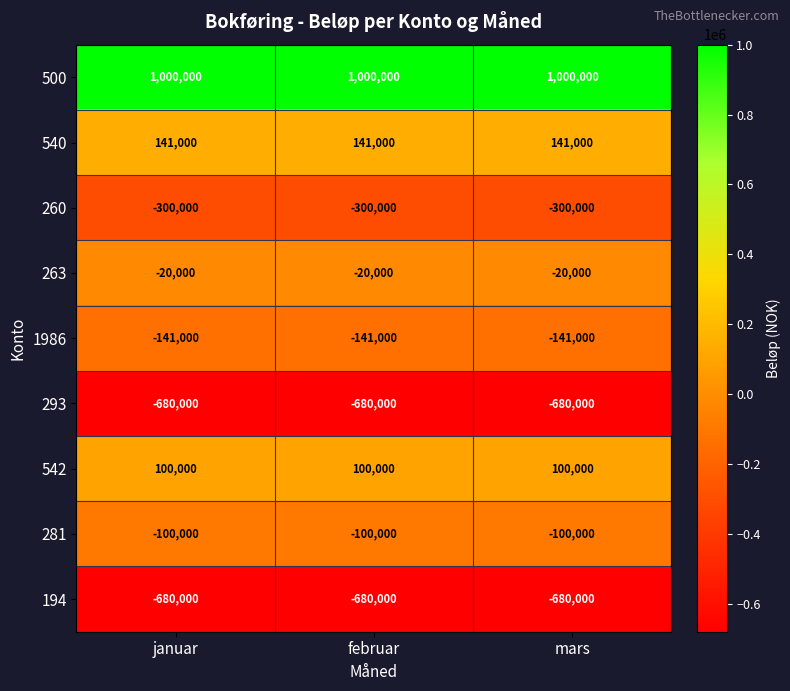

Is the value of 542 at mars greater than the value of 194 at januar?

Yes